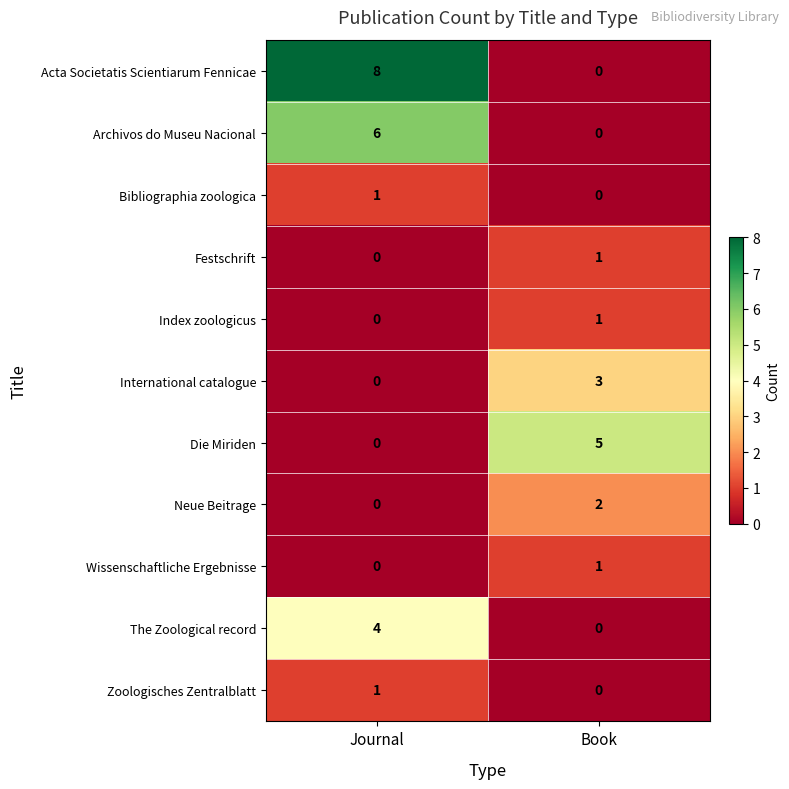

The value of Die Miriden at Journal is 0. True or false?

True